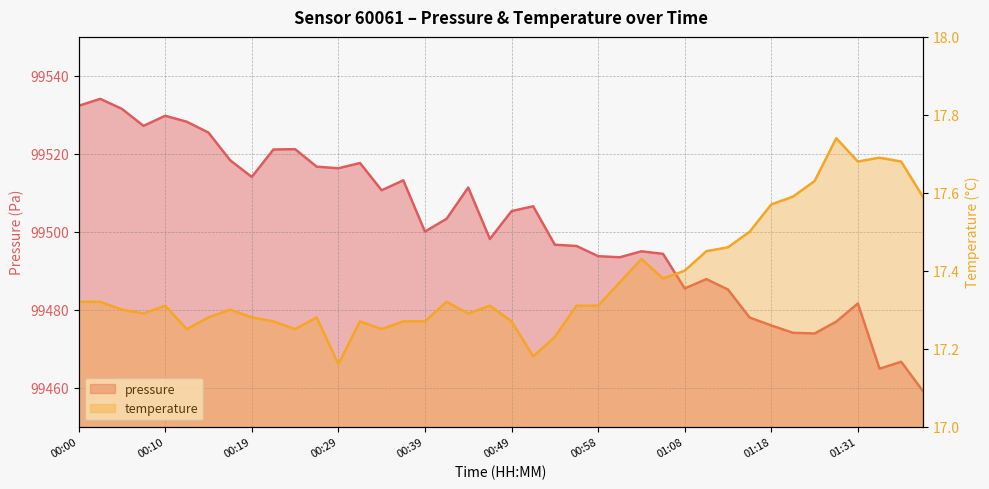

List the labels in order of temperature value, largest first.

01:29, 01:34, 01:31, 01:36, 01:26, 01:21, 01:39, 01:18, 01:16, 01:13, 01:11, 01:03, 01:08, 01:06, 01:01, 00:00, 00:02, 00:41, 00:10, 00:46, 00:56, 00:58, 00:05, 00:17, 00:07, 00:44, 00:15, 00:19, 00:27, 00:22, 00:32, 00:36, 00:39, 00:49, 00:12, 00:24, 00:34, 00:53, 00:51, 00:29